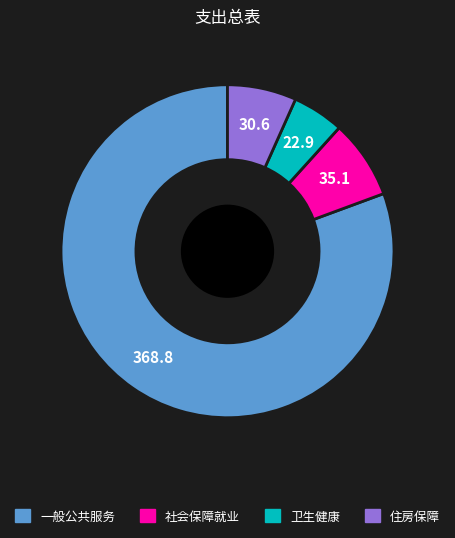

Is there a majority slice in this chart?

Yes